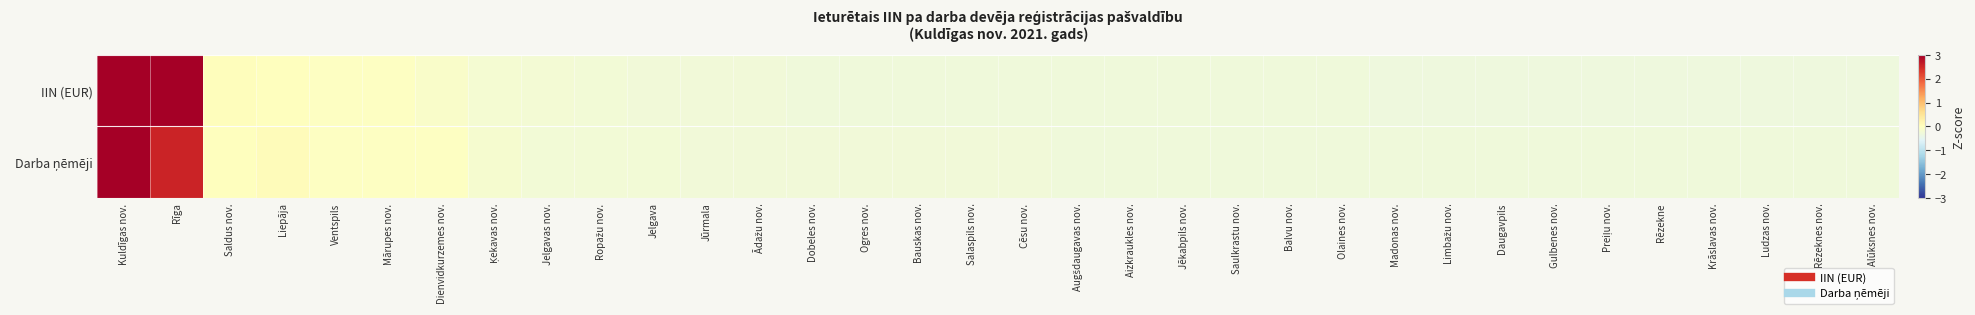

Which series has the largest total across all categories?

Darba ņēmēji